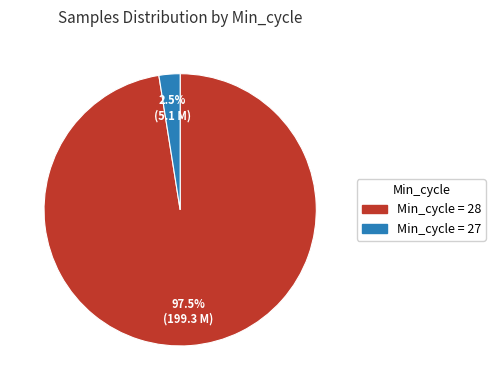

Is Min_cycle = 28 the majority of the pie?

Yes